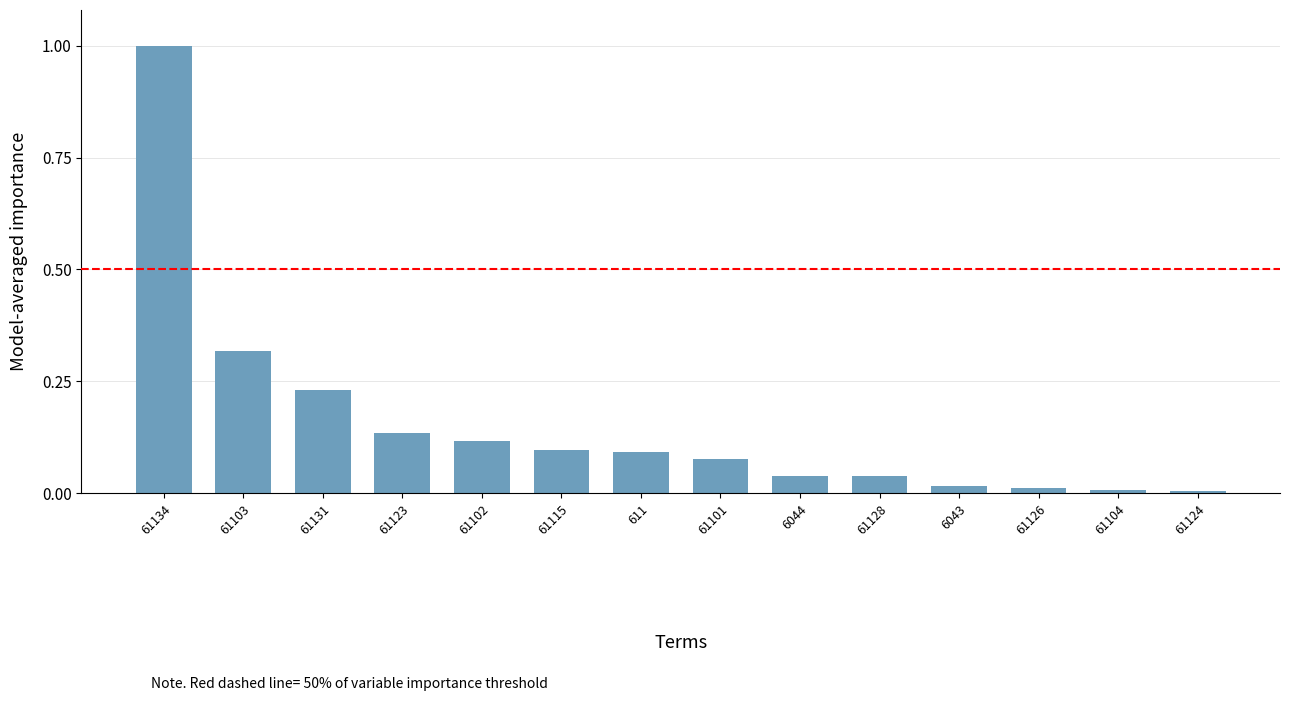

What is the approximate value at 61134?

1.0